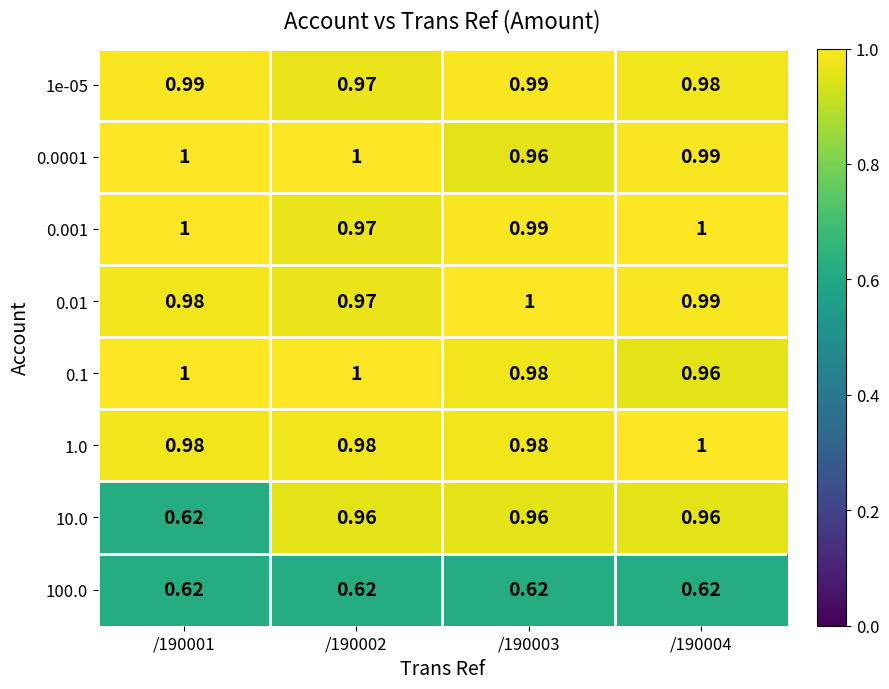

Which series has the widest spread of values?

10.0